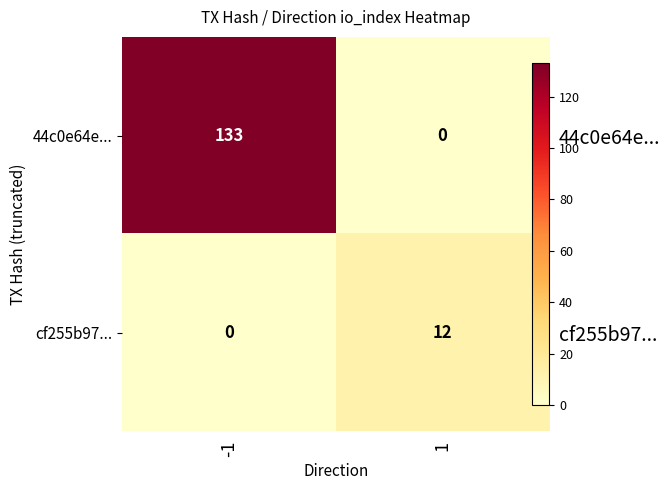

Count the number of data series in this chart.

2